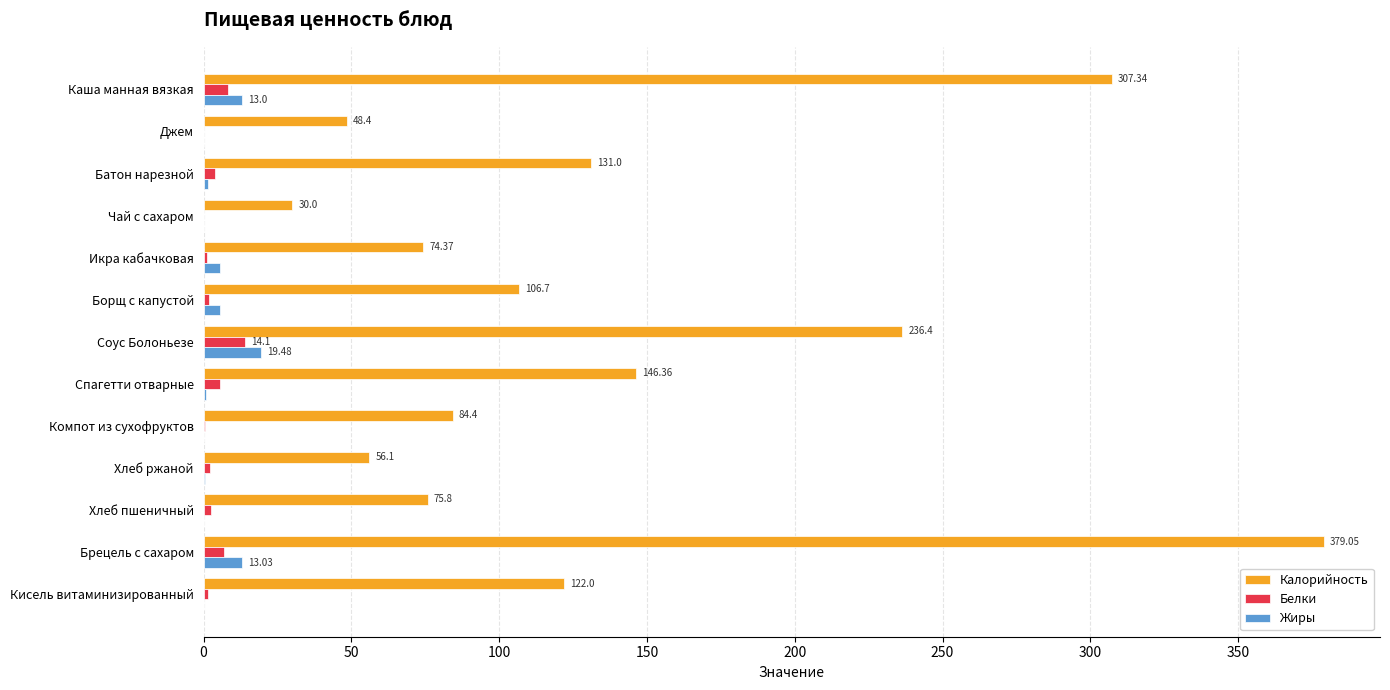

Which label corresponds to the largest value in the chart?

Брецель с сахаром